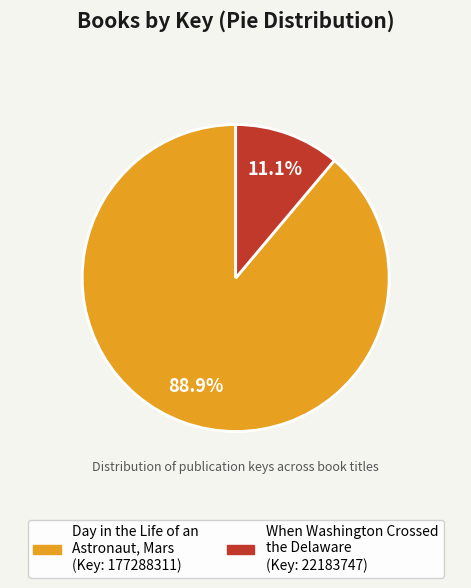

Does any single category account for the majority?

Yes